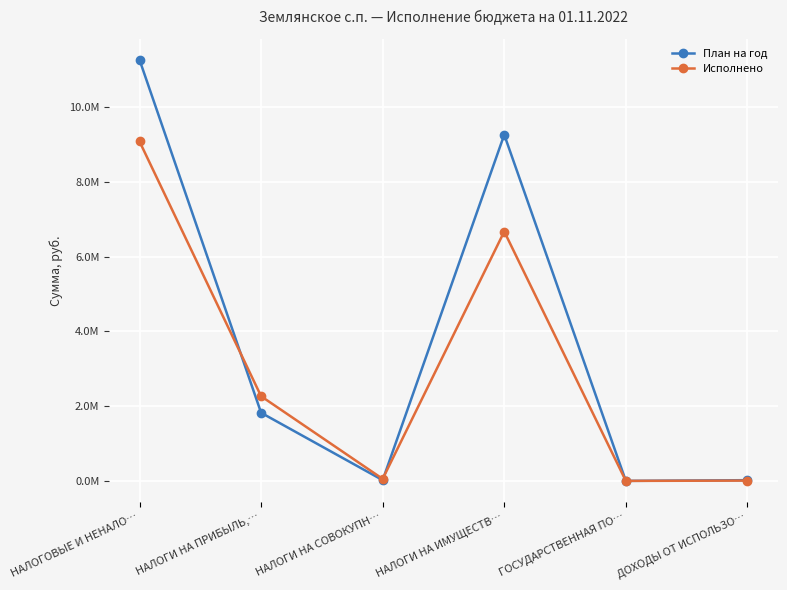

Which series ends up on top after the final intersection of Исполнено and План на год?

План на год